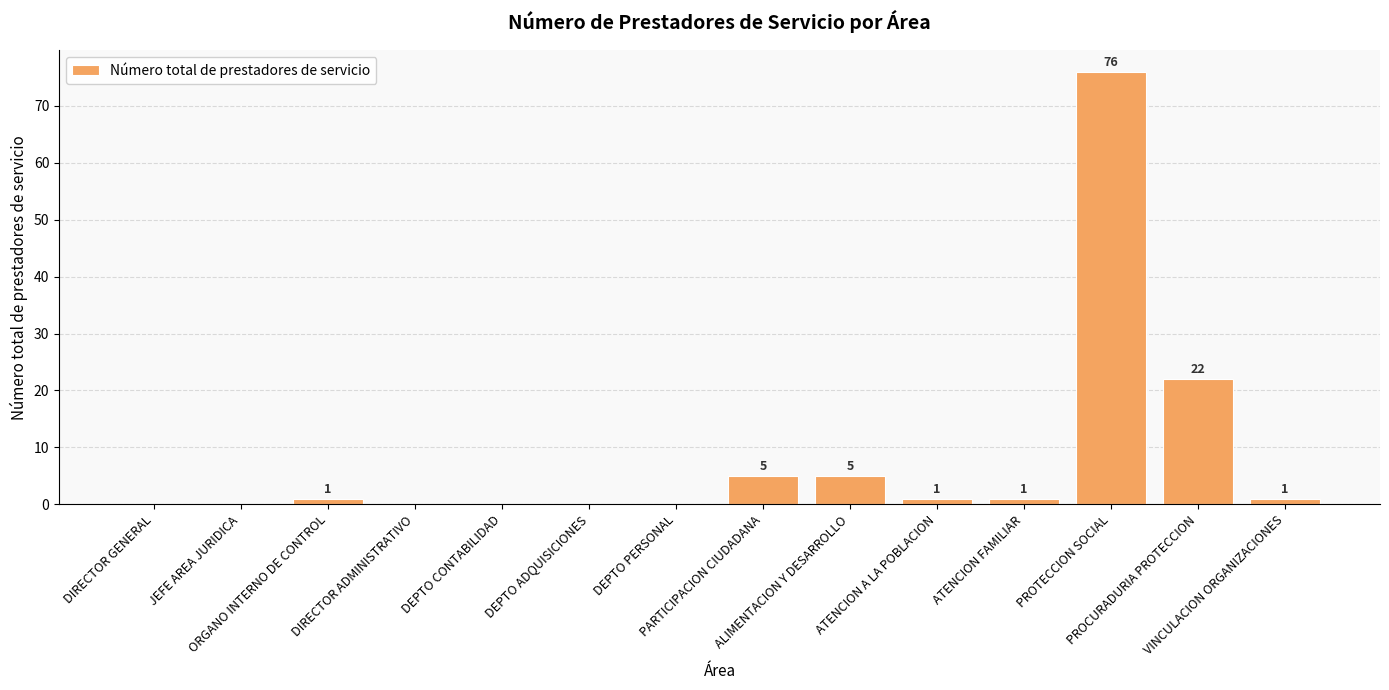

What is the maximum value shown in the chart?

76